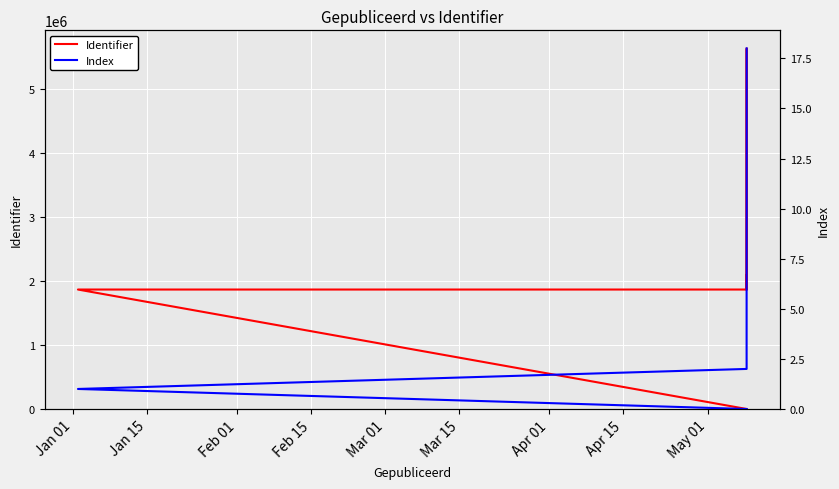

What is the label of the 12th point from the right?

Apr 15